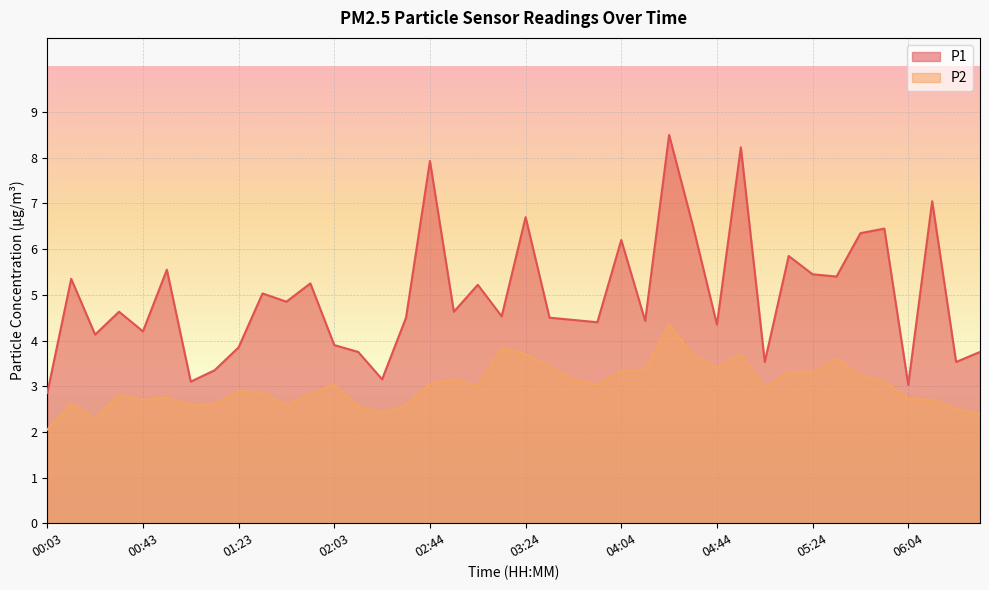

List the series in order of their peak value, highest first.

P1, P2